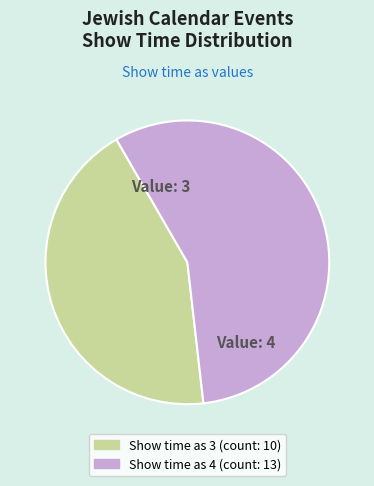

The Show time as 3 slice represents 43% of the pie. True or false?

True